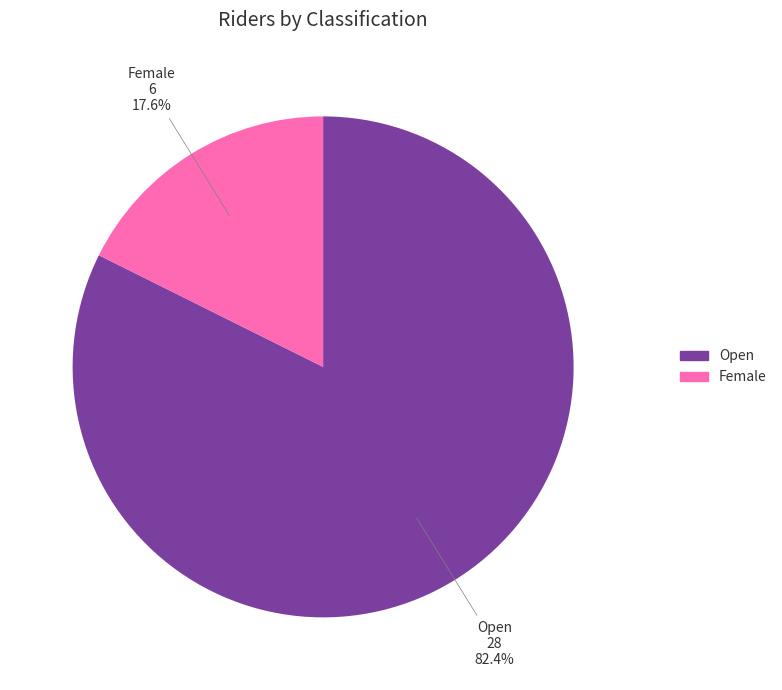

To the nearest percent, what is the combined percentage of Open and Female?

100%